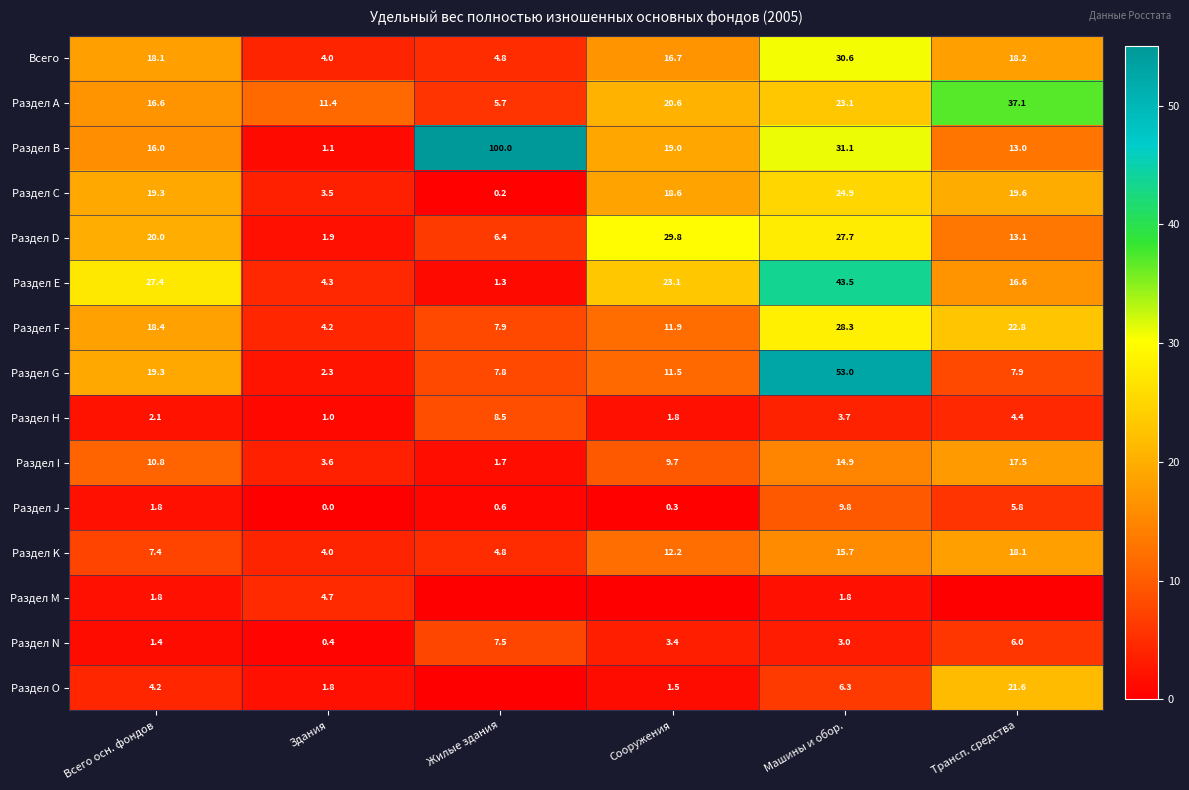

What is the minimum value for Раздел А?

5.7